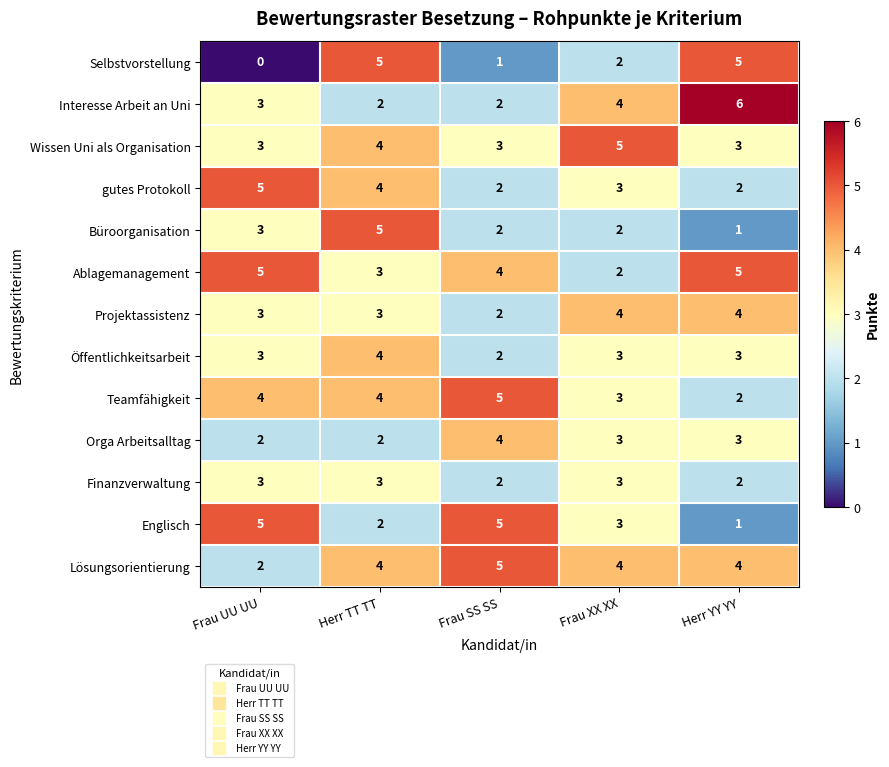

What is the average value of the Interesse Arbeit an Uni series?

3